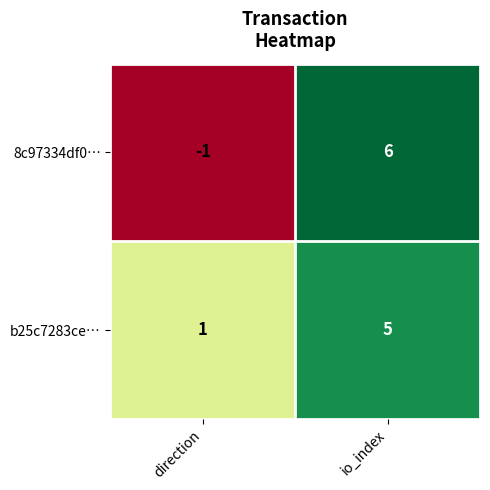

True or false: 8c97334df0… has a value of -1 at direction.

True